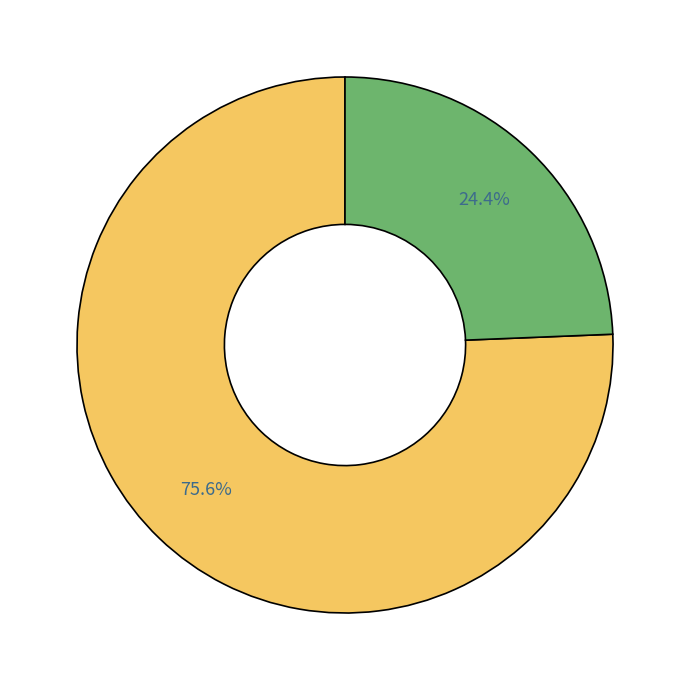

Does any single category account for the majority?

Yes